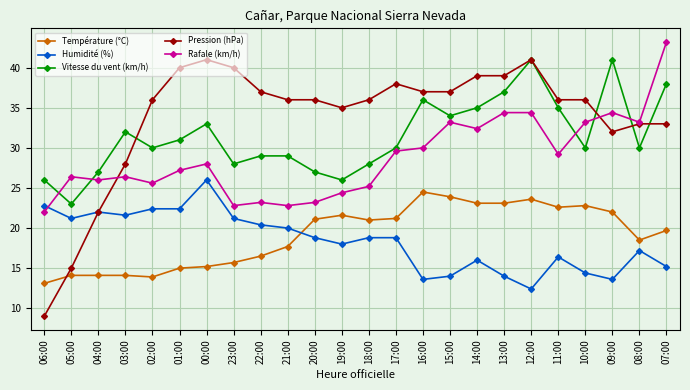

Which category has the highest value in the Humidité (%) series?

00:00